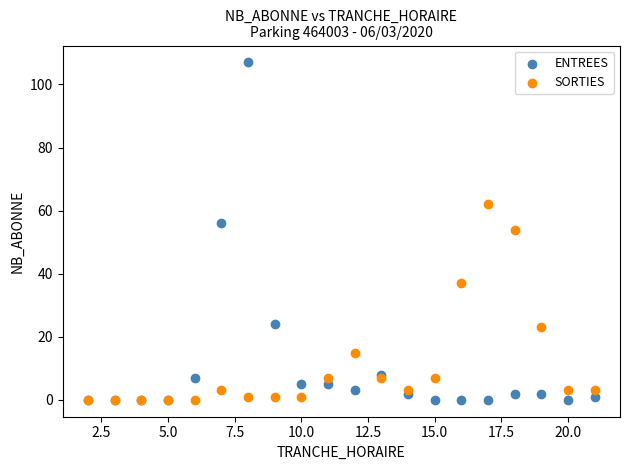

Which series contains the highest Y value?

ENTREES